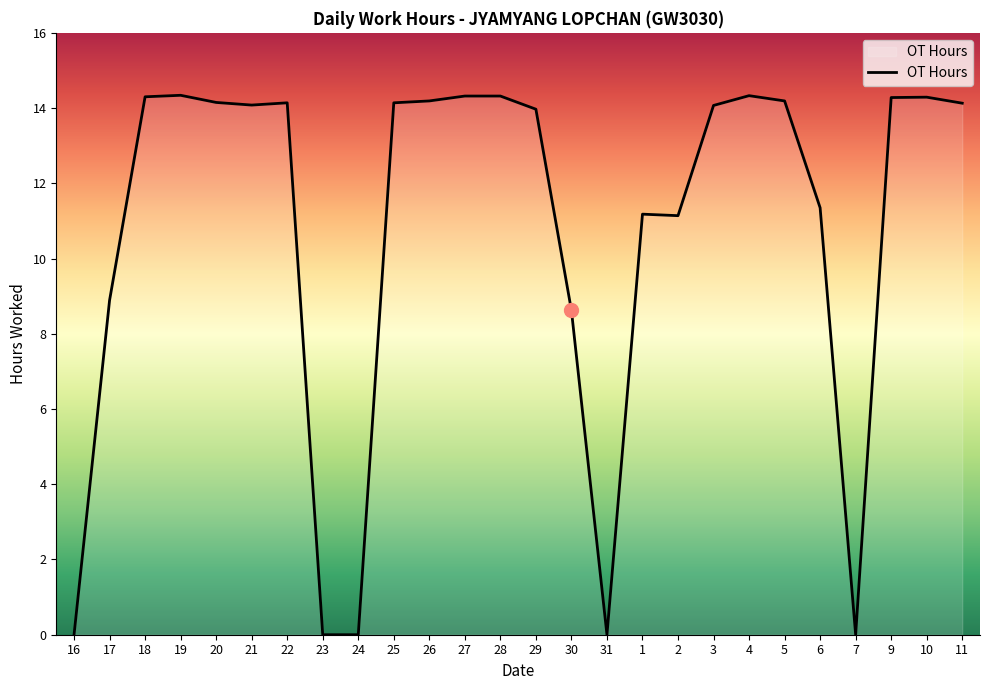

What is the change in value from 17 to 3?

+5.2